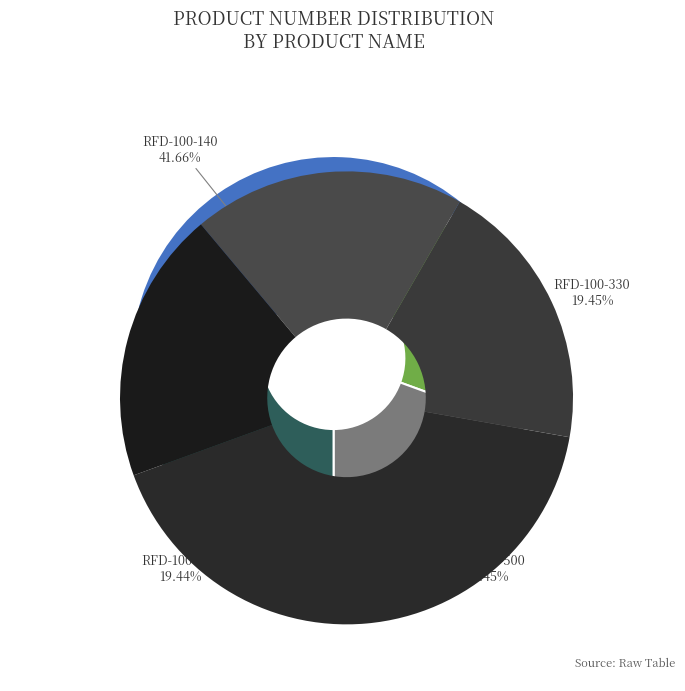

Which category has the biggest portion of the pie?

RFD-100-140